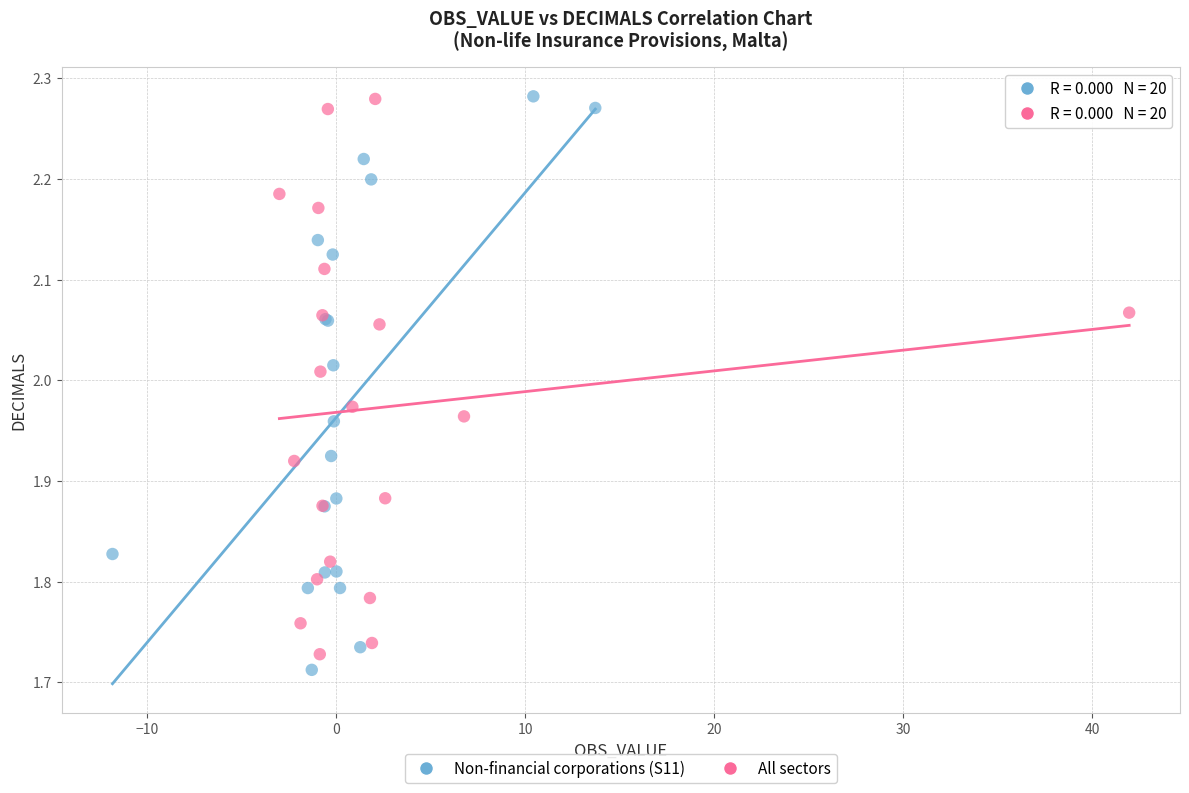

What are all the series names shown in the legend?

Non-financial corporations (S11), All sectors